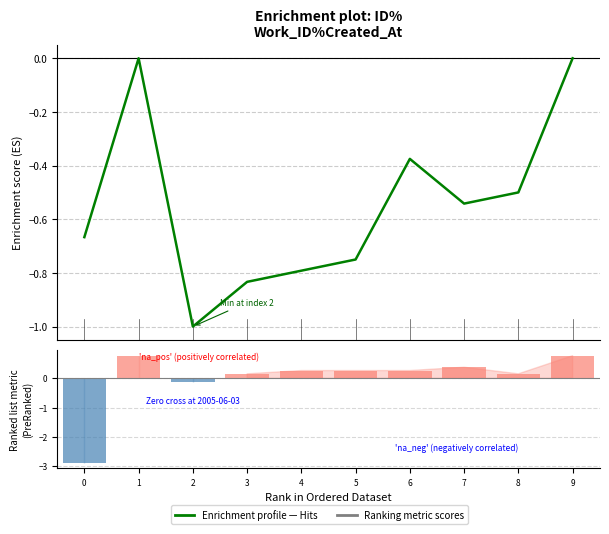

True or false: the data shows -0.7 at 0.

True